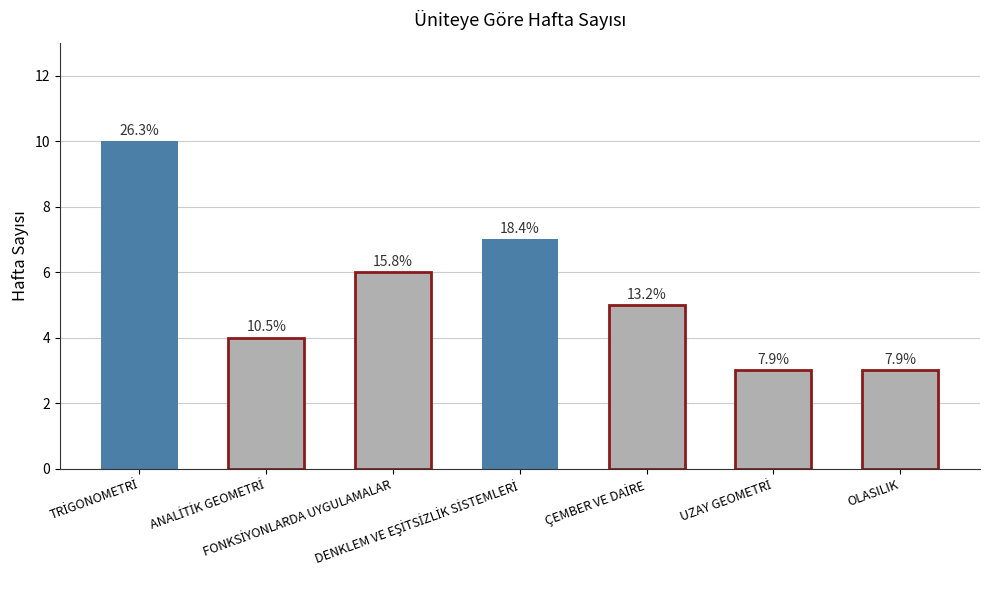

Rank the categories by value from lowest to highest.

UZAY GEOMETRİ, OLASILIK, ANALİTİK GEOMETRİ, ÇEMBER VE DAİRE, FONKSİYONLARDA UYGULAMALAR, DENKLEM VE EŞİTSİZLİK SİSTEMLERİ, TRİGONOMETRİ